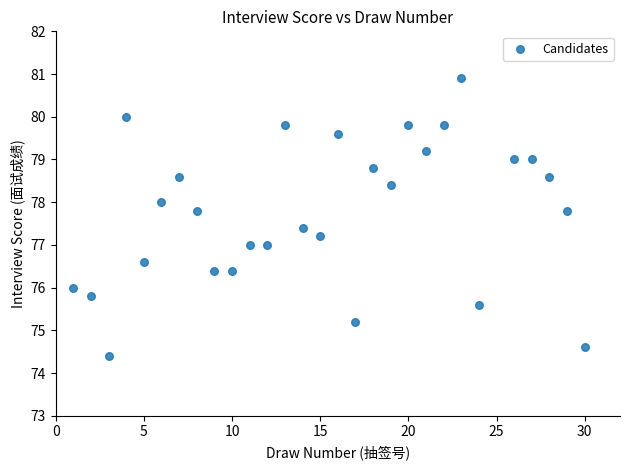

What is the range of Y values (max minus min)?

6.5